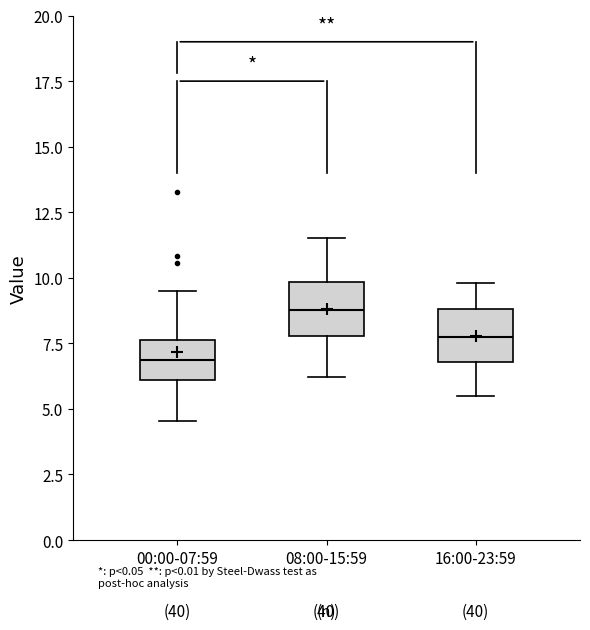

Where does the median line of the box for 00:00-07:59 sit on the y-axis? The values are not printed on the chart, so give them approximately, as read against the axis.

7.0